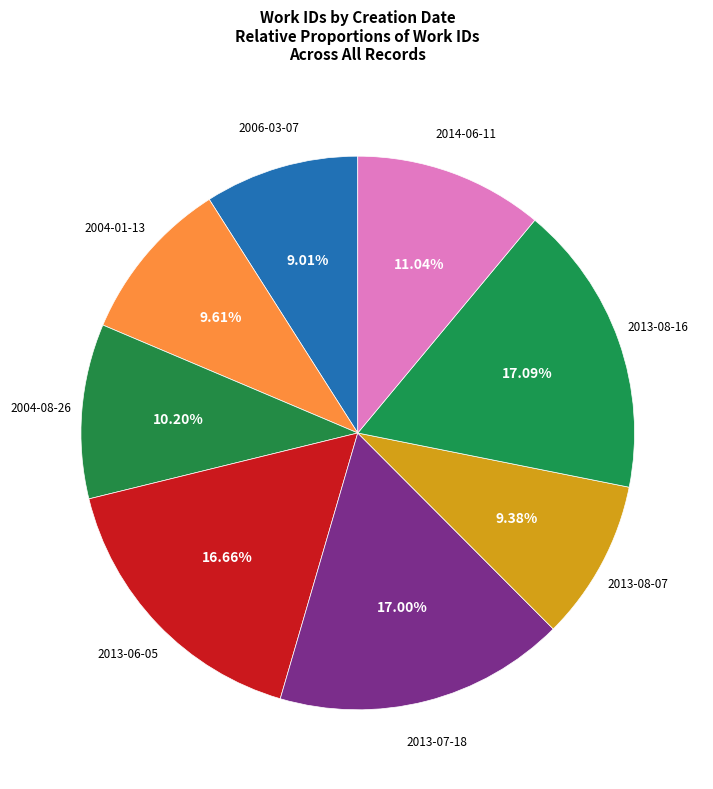

Is there any slice that represents more than half of the pie?

No